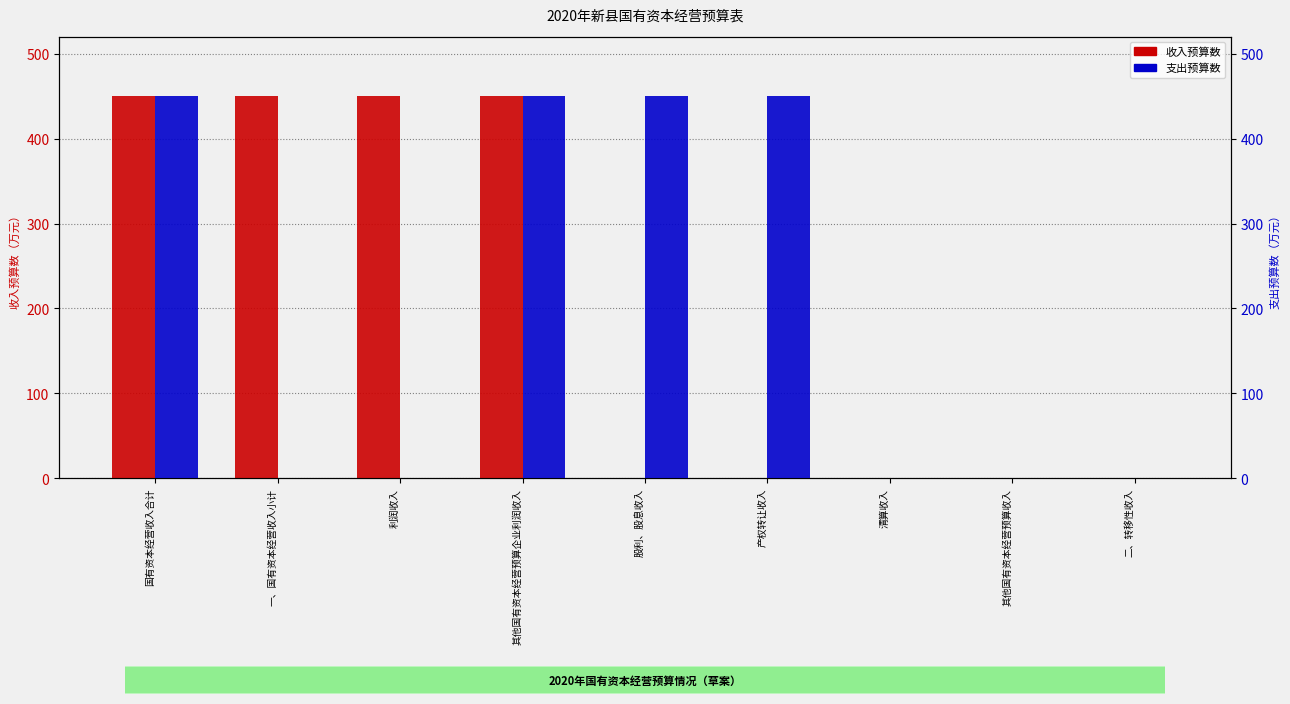

At 一、国有资本经营收入小计, list the series in order from smallest to largest.

支出预算数, 收入预算数